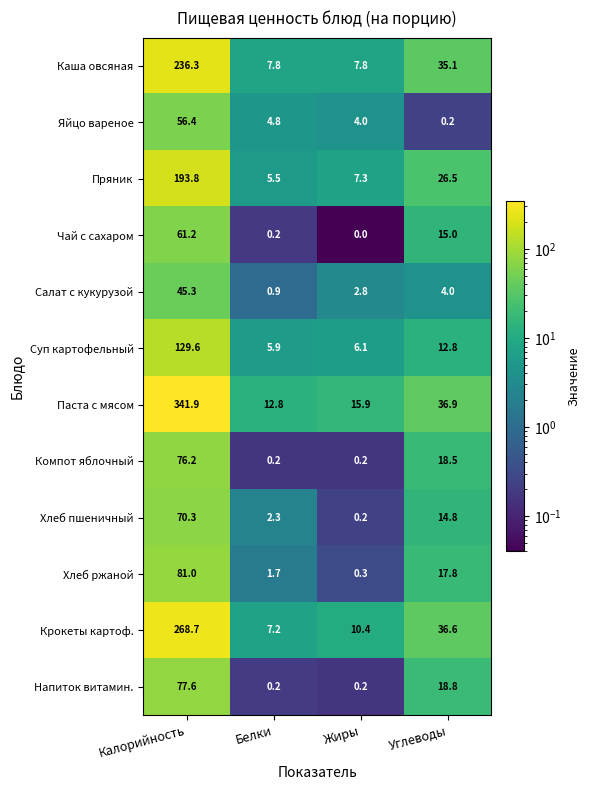

Between Калорийность and Белки, which series saw the biggest shift?

Паста с мясом